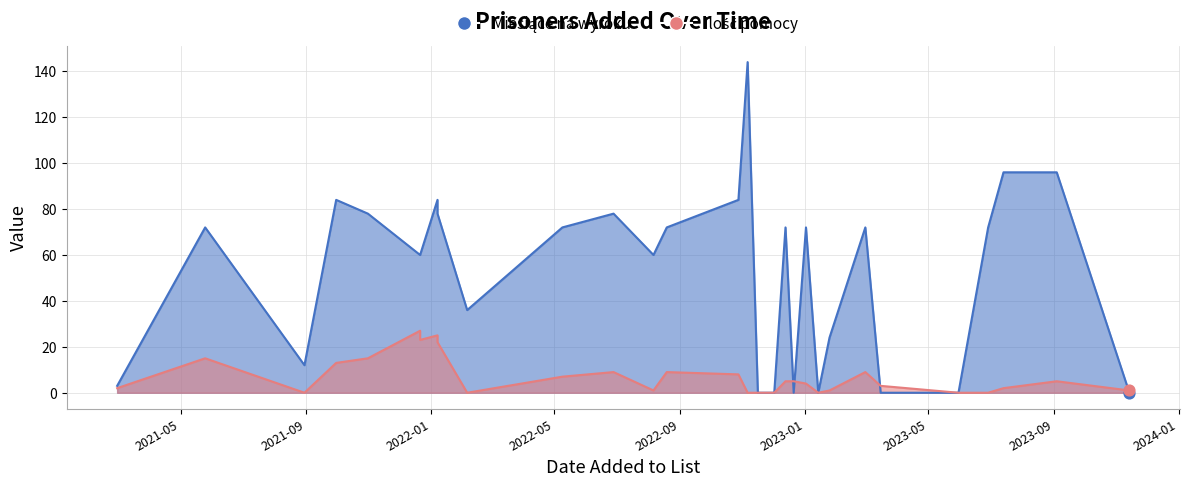

What are all the series names shown in the legend?

Miesiące na wyroku, Ilość pomocy